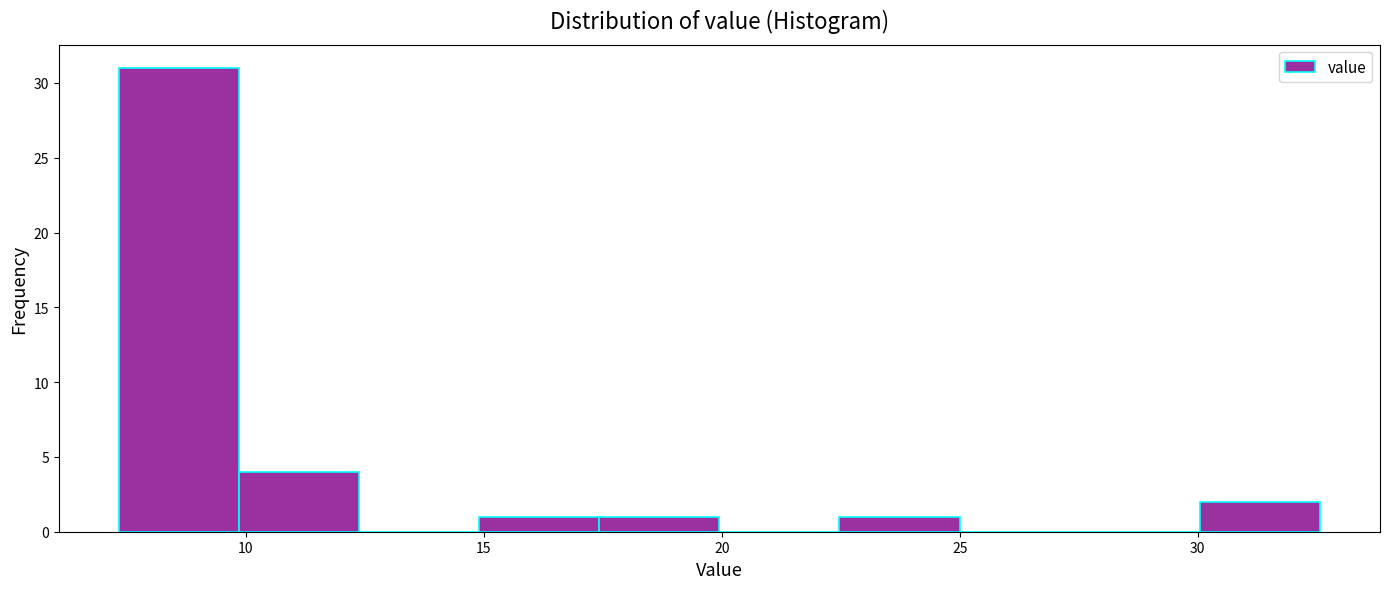

Reading left to right, list every bar in this chart as the range it spans on the x-axis followed by its height. Neither the bar edges nor the heights are printed on the chart, so give them approximately, as read against the axes.

7.5 to 10.0: 31
10.0 to 12.5: 4
12.5 to 15.0: 0
15.0 to 17.5: 1
17.5 to 20.0: 1
20.0 to 22.5: 0
22.5 to 25.0: 1
25.0 to 27.5: 0
27.5 to 30.0: 0
30.0 to 32.5: 2